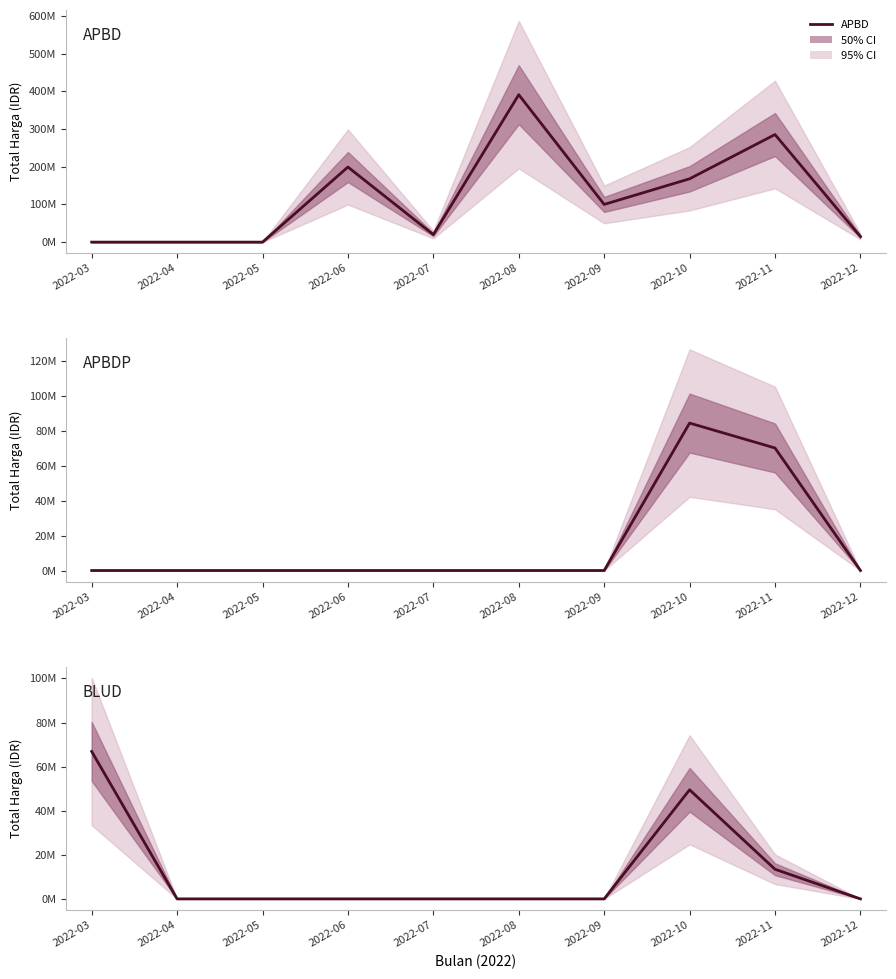

How many data points in BLUD are above 0?

3